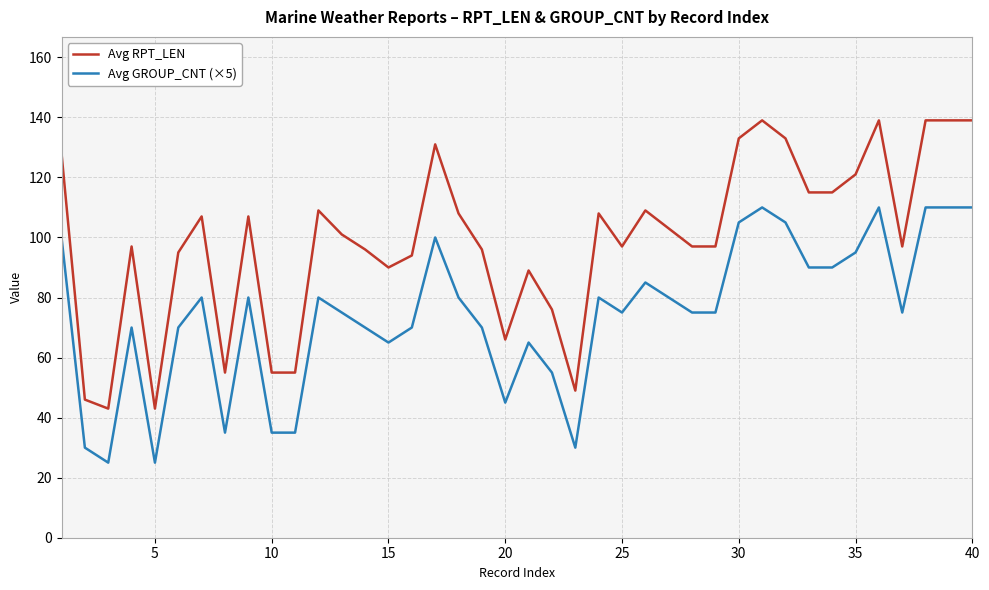

True or false: Avg GROUP_CNT (×5) and Avg RPT_LEN cross at least once.

False